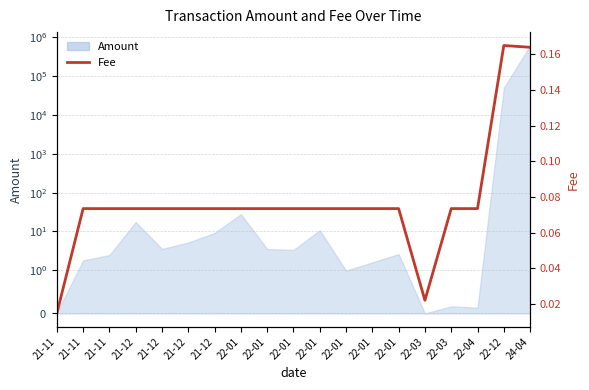

How many interior local peaks (higher than both neighbors) does the data have?

1